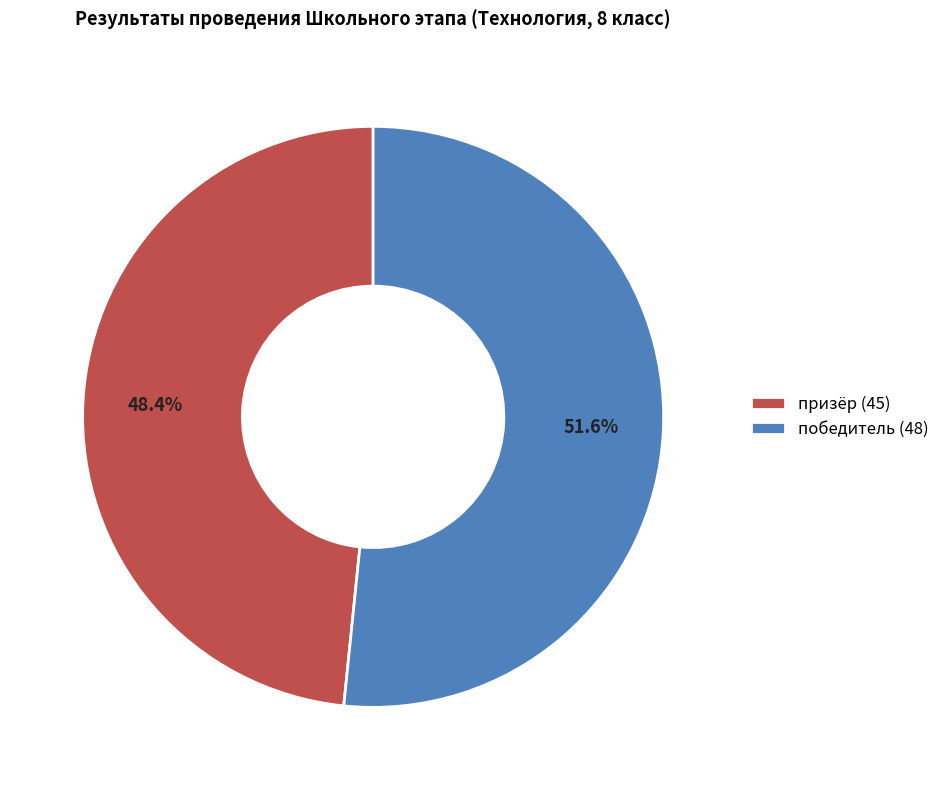

Is the sum of призёр and победитель greater than half?

Yes